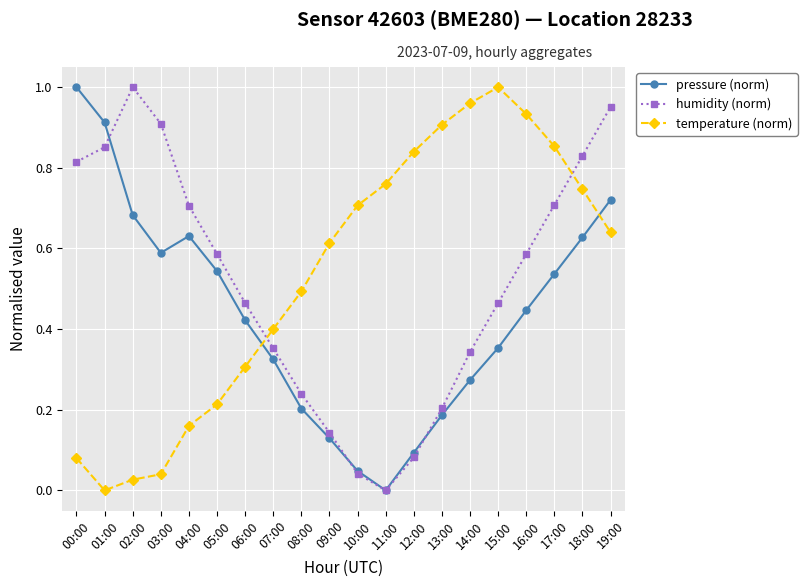

The value of temperature (norm) at 15:00 is 1.0. True or false?

True